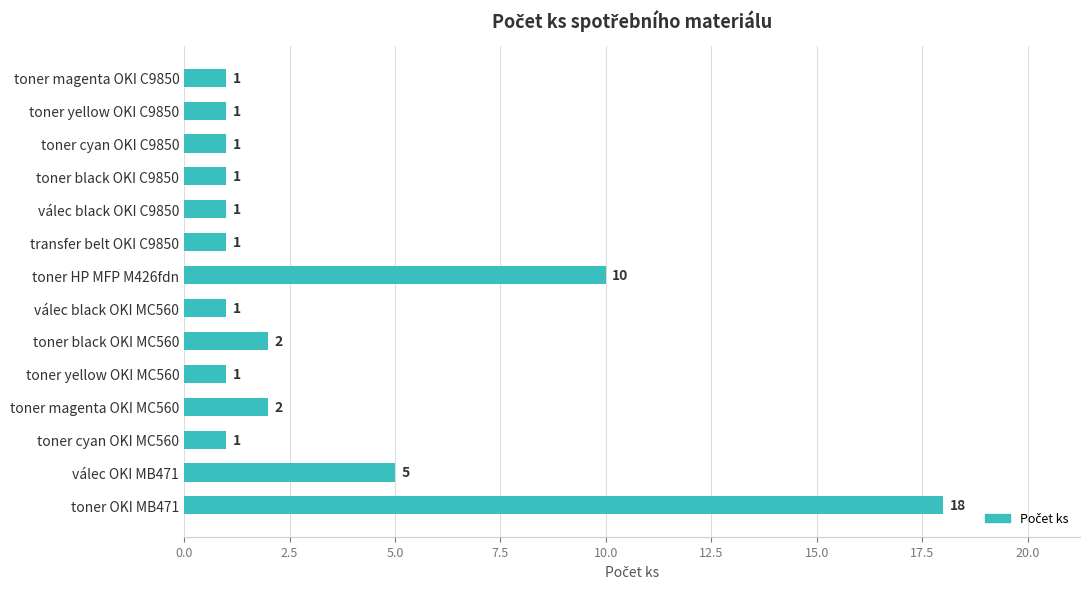

Where is the data nearest to the value 9?

toner HP MFP M426fdn